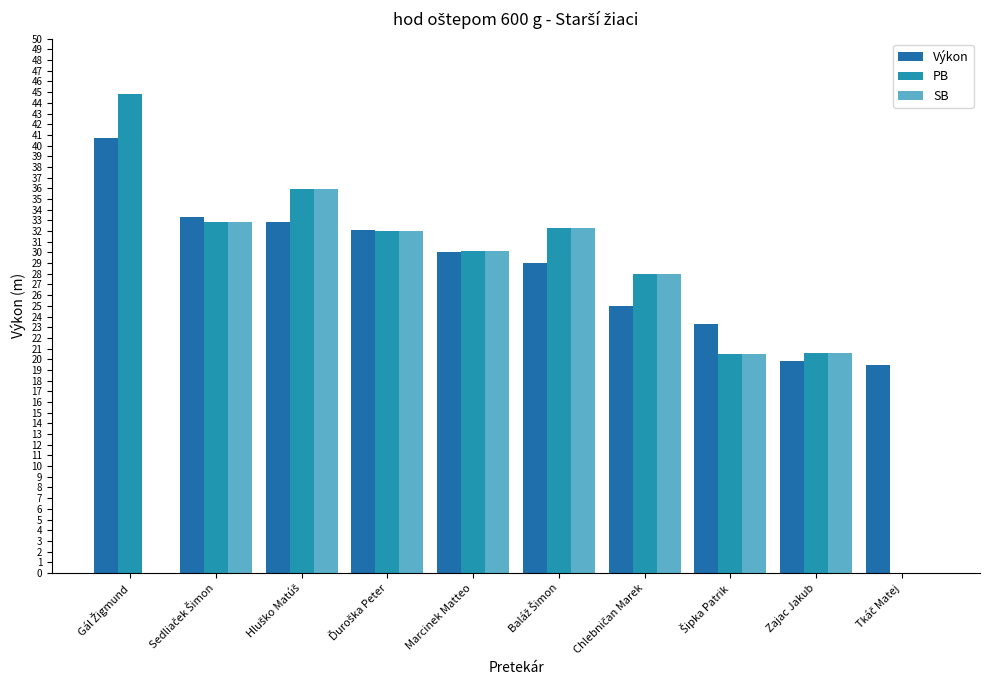

What are all the series names shown in the legend?

Výkon, PB, SB